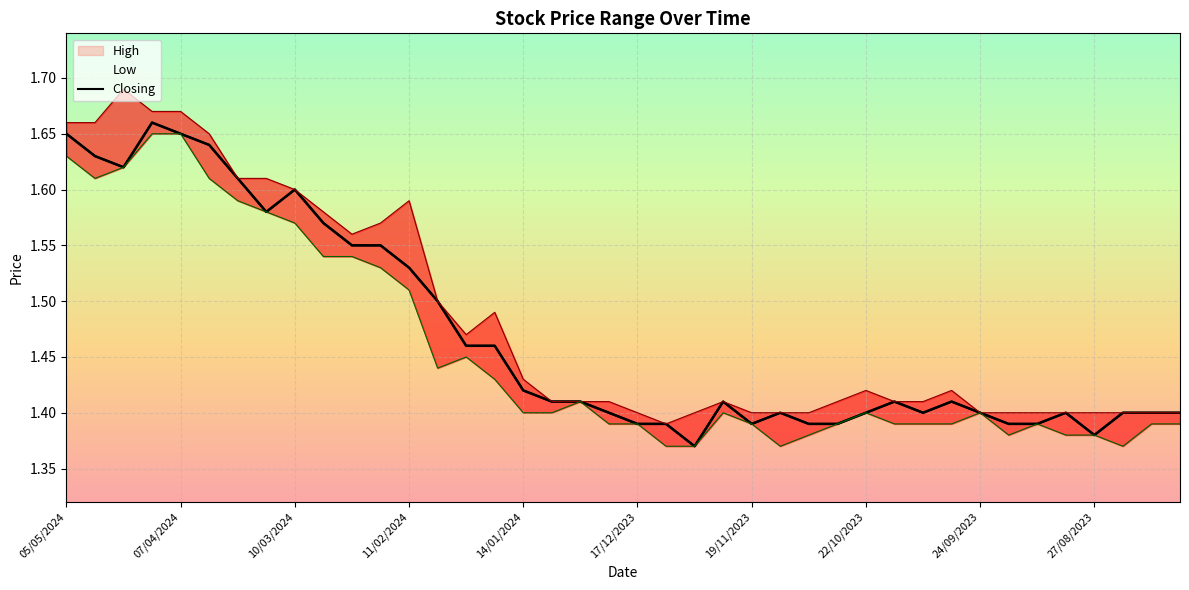

What is the difference between the values at 07/04/2024 and 12?

0.1